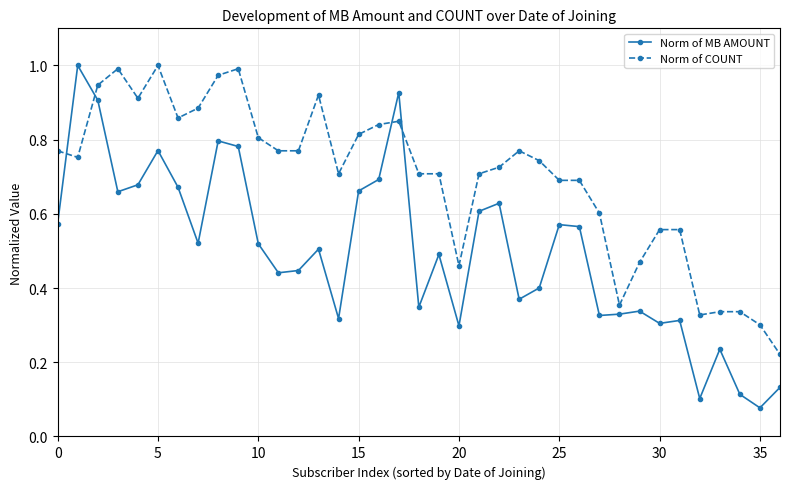

How many times do Norm of COUNT and Norm of MB AMOUNT cross each other?

4